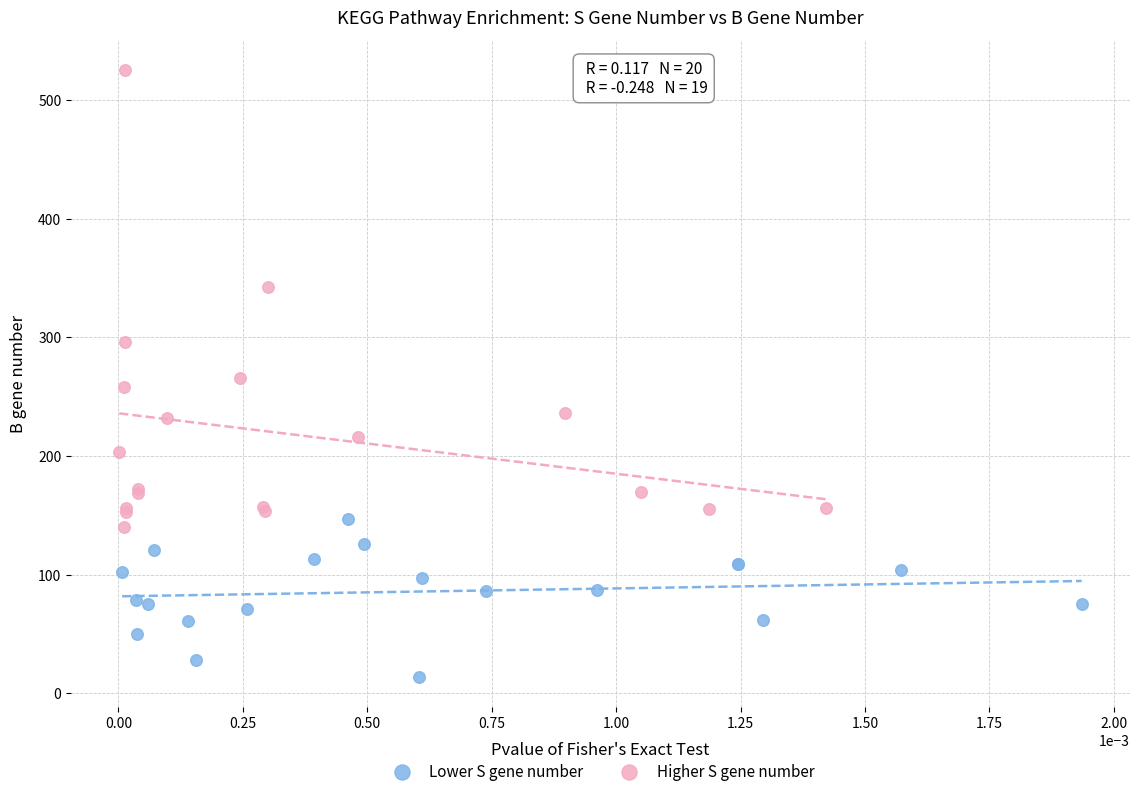

Which series reaches the maximum Y coordinate?

Higher S gene number